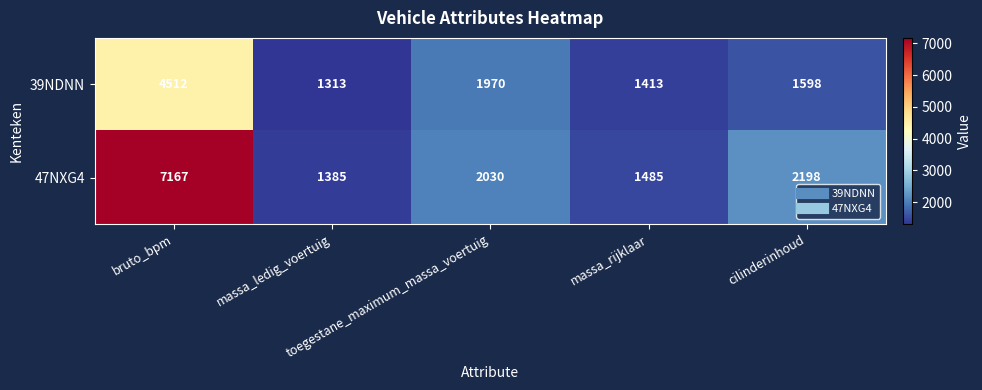

Which series has the widest spread of values?

47NXG4